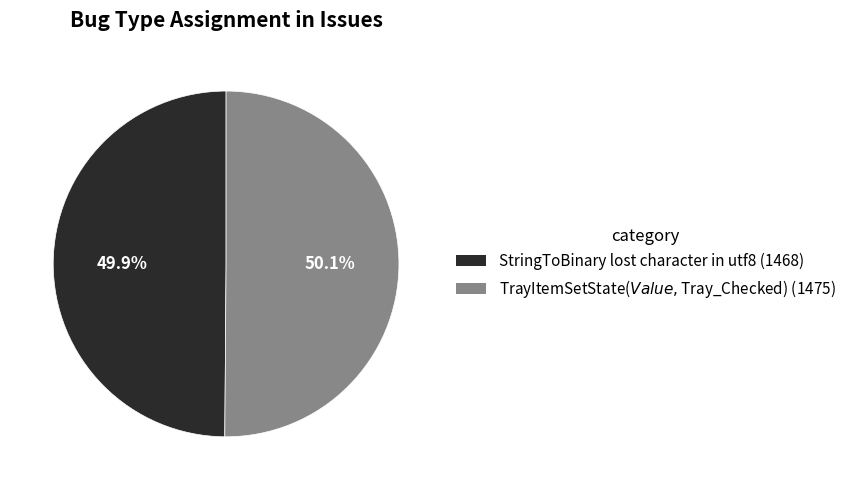

Is there a majority slice in this chart?

Yes